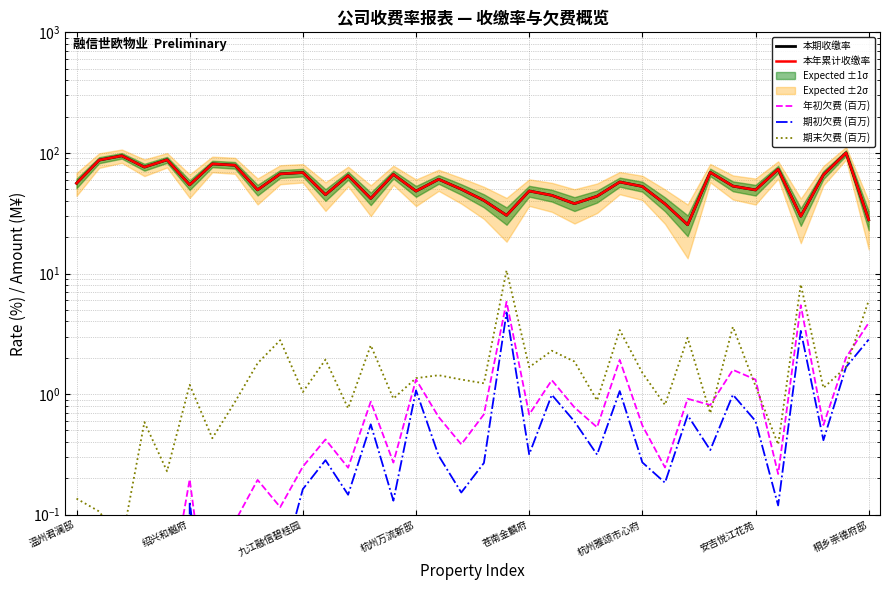

True or false: 本年累计收缴率 has a value of 48.4 at 苍南金麟府.

True